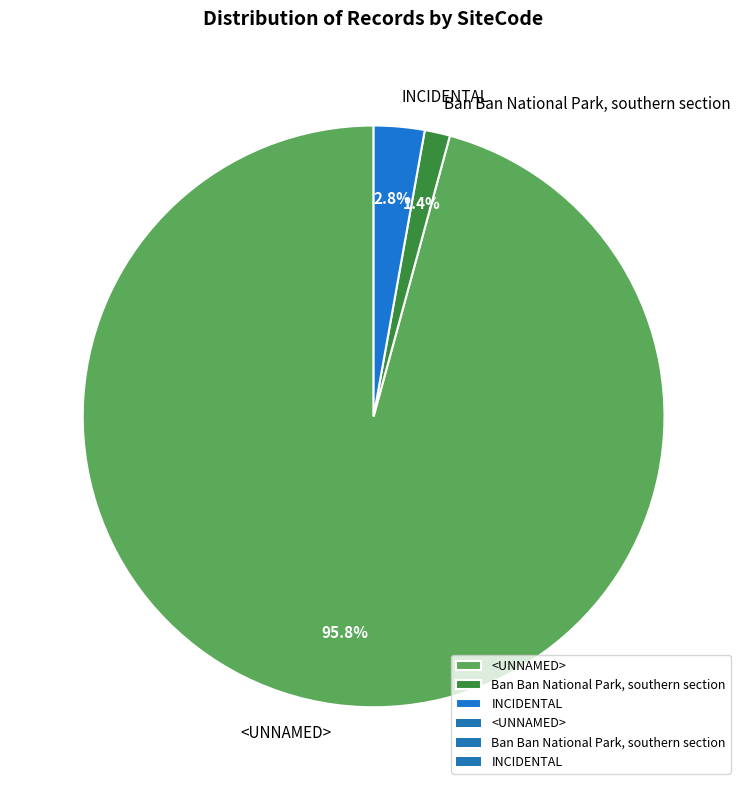

Is the sum of Ban Ban National Park, southern section and <UNNAMED> greater than half?

Yes